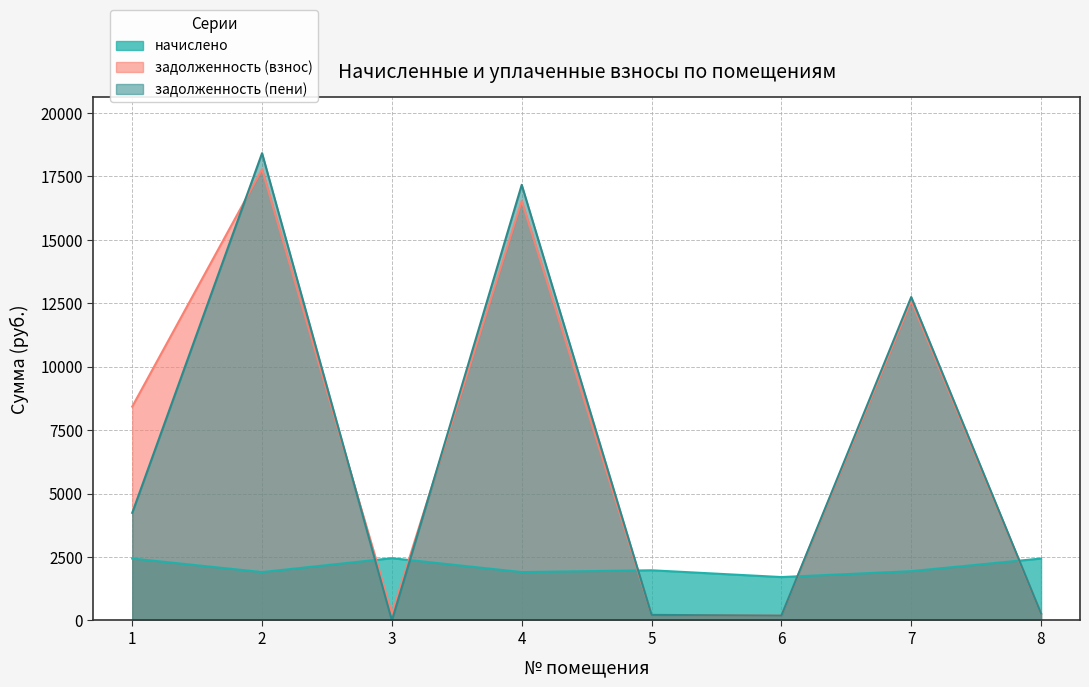

What is the value of the задолженность (пени) point at the 1st from the left?

4240.9